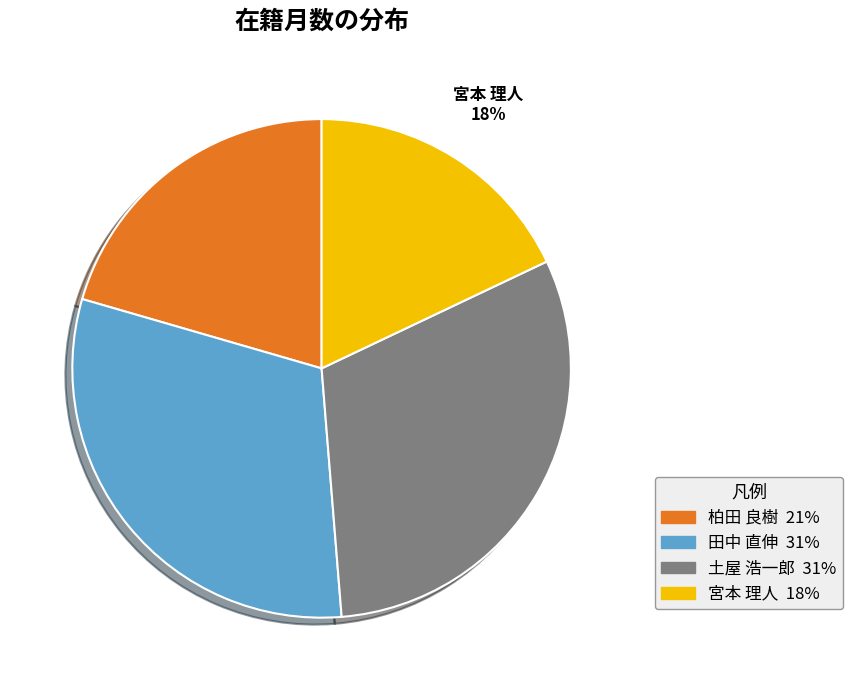

What percentage is the 柏田 良樹 slice, to the nearest percent?

21%